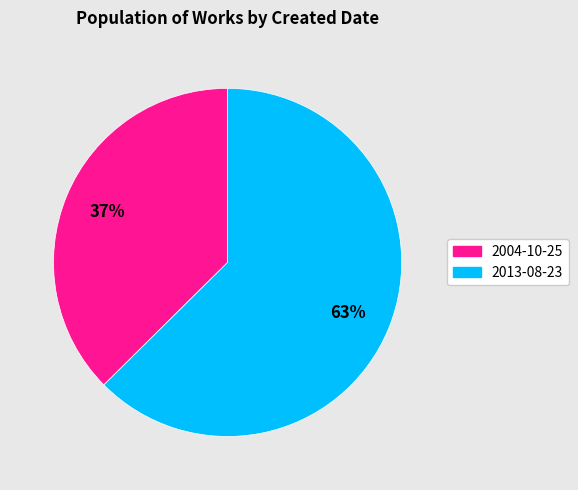

Does any single category account for the majority?

Yes